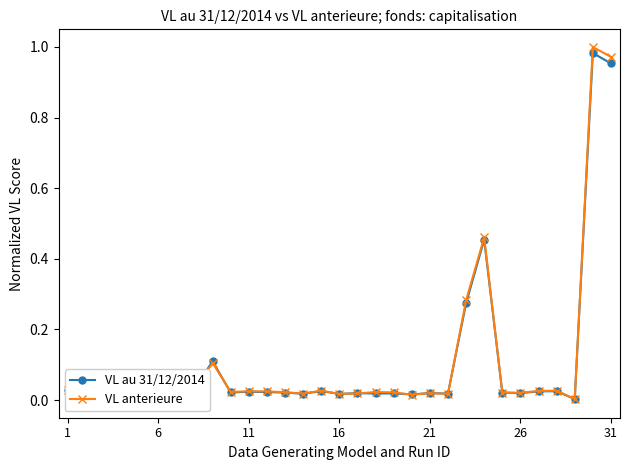

Does the chart display data point markers on the line(s)?

Yes